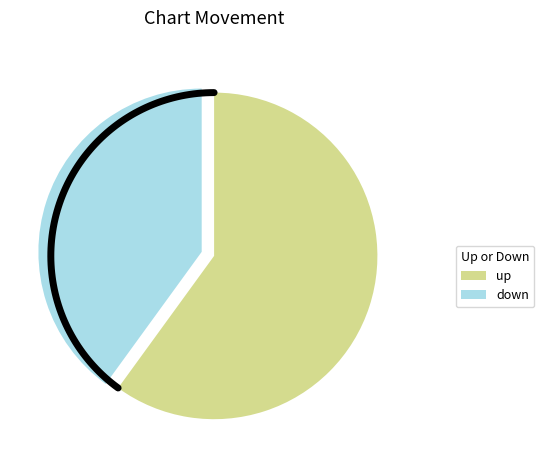

What is the ratio of the value at up to the value at down?

1.5